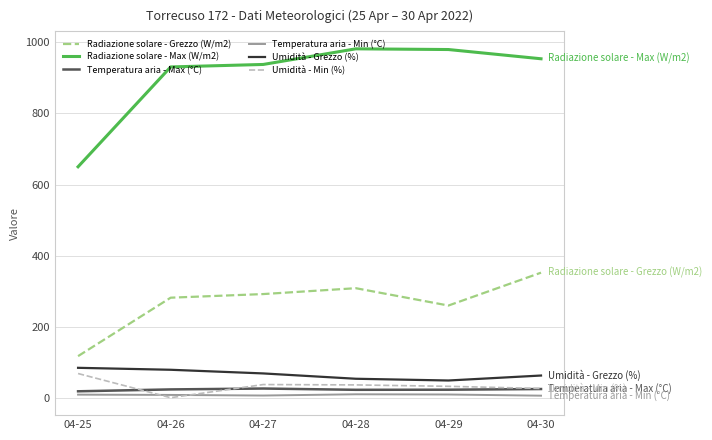

Which series has the largest total across all categories?

Radiazione solare - Max (W/m2)